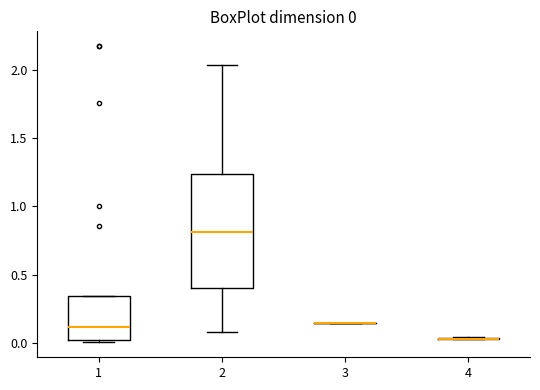

Comparing the boxes themselves (not the whiskers), which one is the tallest?

2